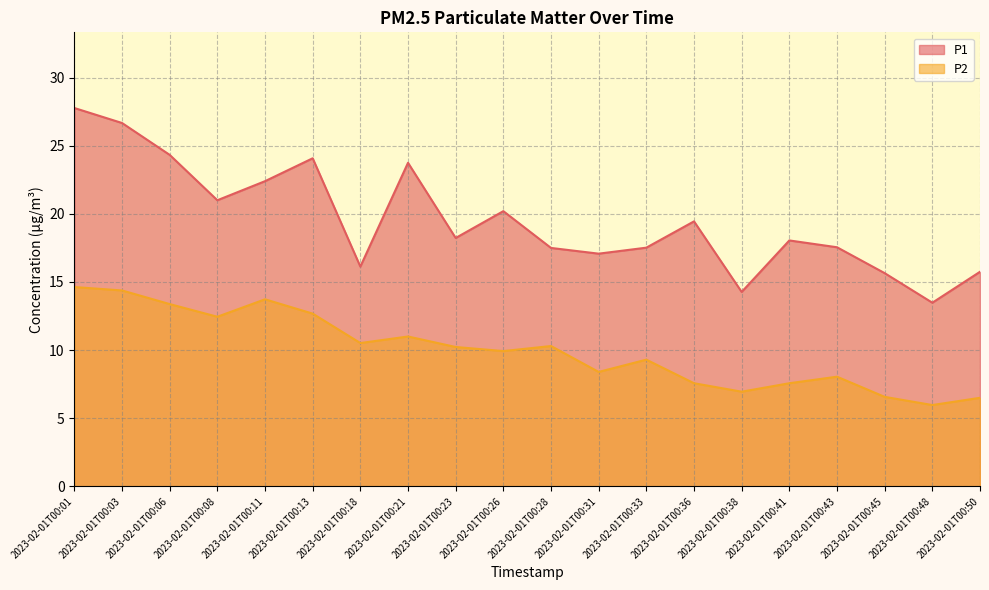

How many lines are shown in the chart?

2